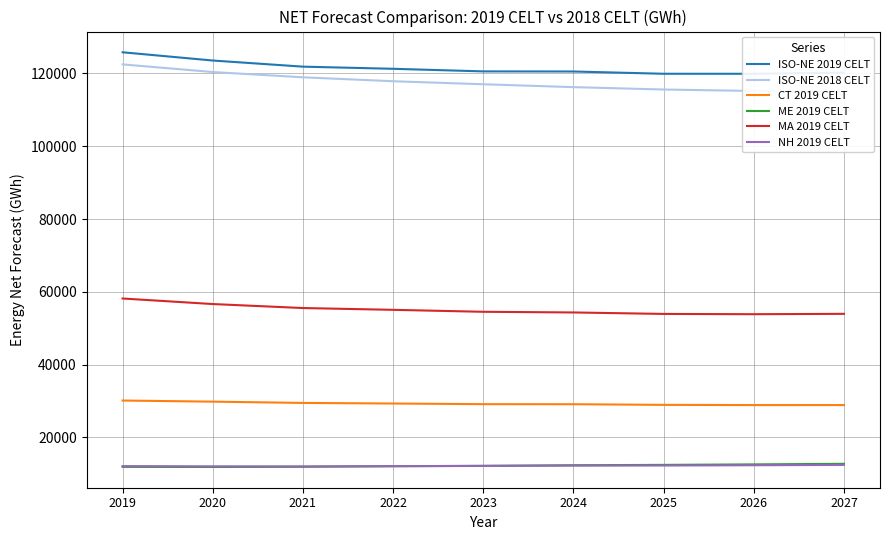

The ME 2019 CELT series shows 11891 at 2020. True or false?

True